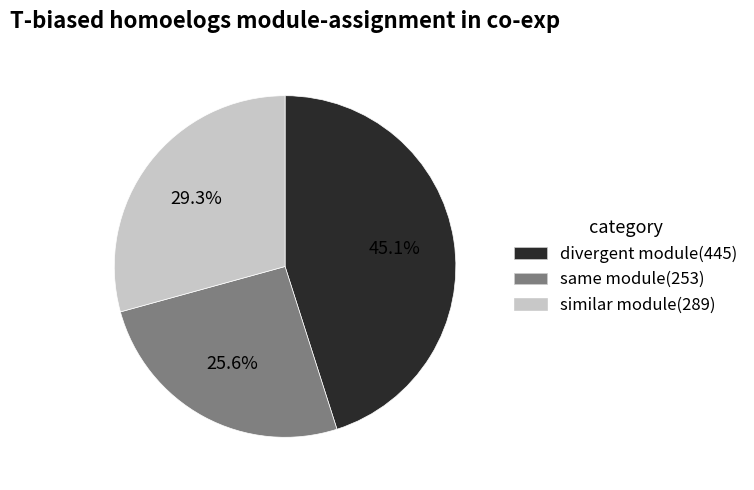

Does any single category account for the majority?

No